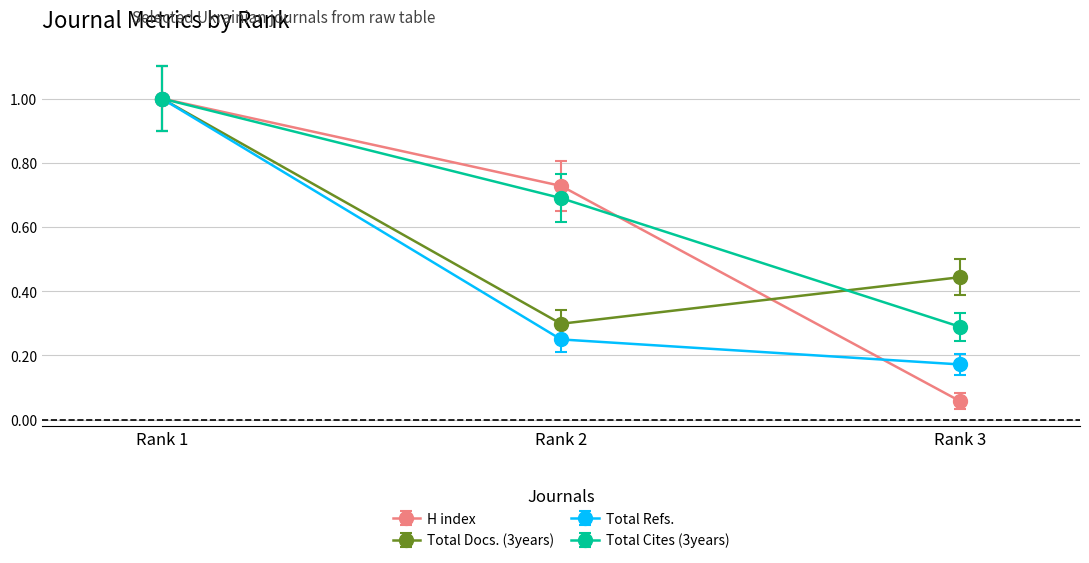

What are all the series names shown in the legend?

H index, Total Docs. (3years), Total Refs., Total Cites (3years)